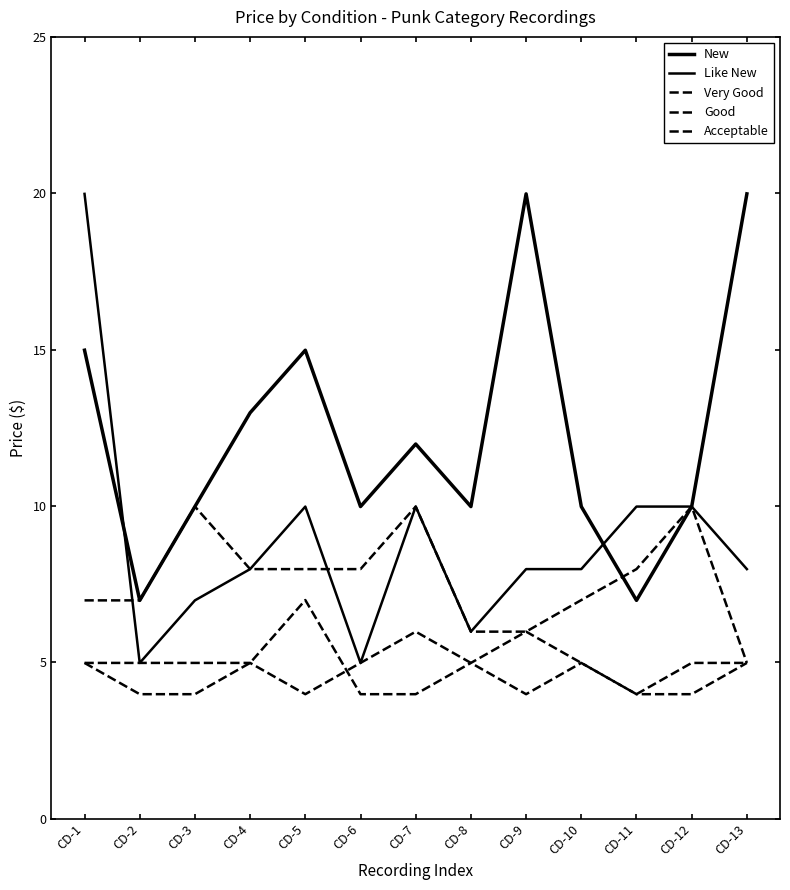

At which label is New closest to 13?

CD-4